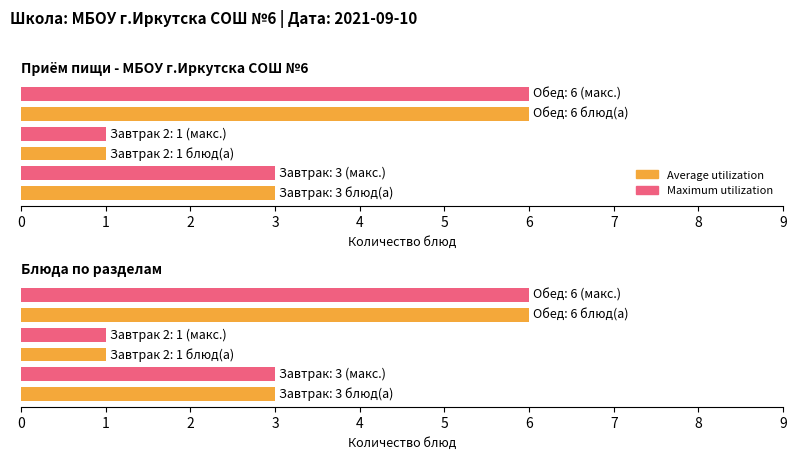

What is the value of the Maximum utilization bar at the 2nd from the left?

1